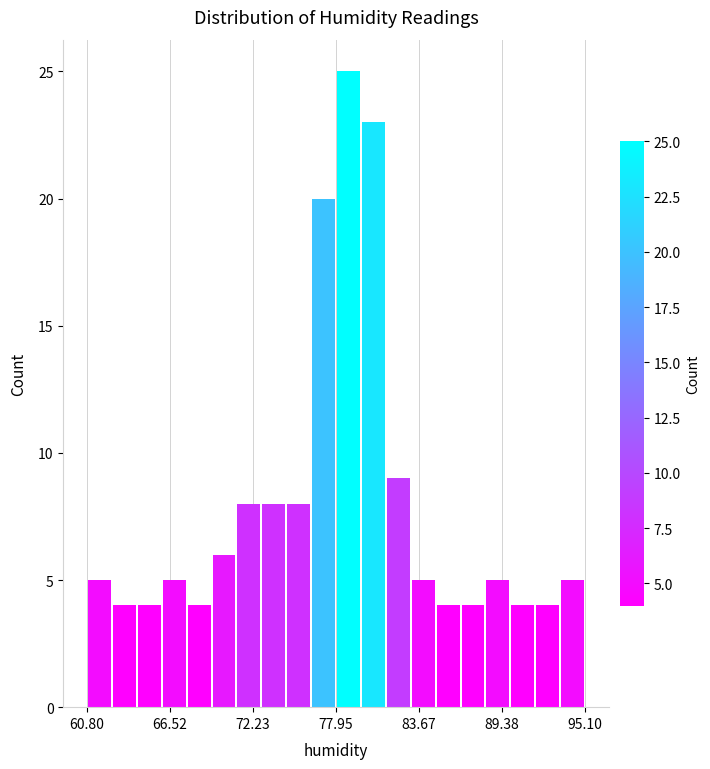

Around what value on the x-axis is the tallest bar? Give the approximate position of its centre, as read against the axis.

79